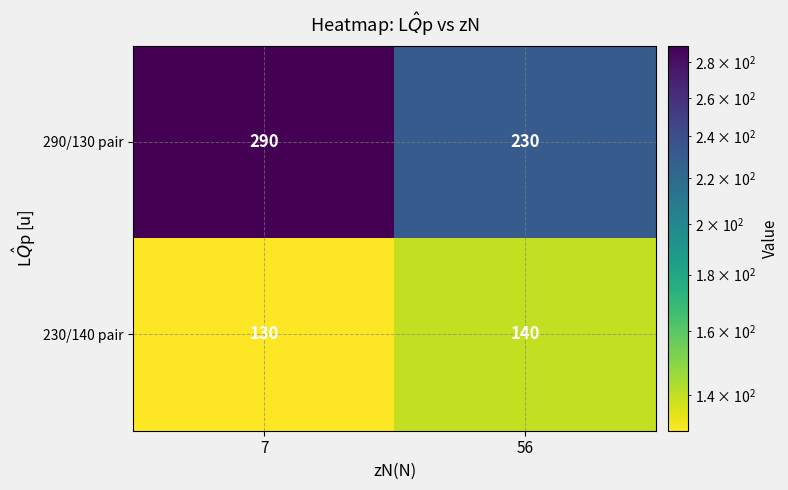

Rank the series by their average value, from highest to lowest.

290/130 pair, 230/140 pair